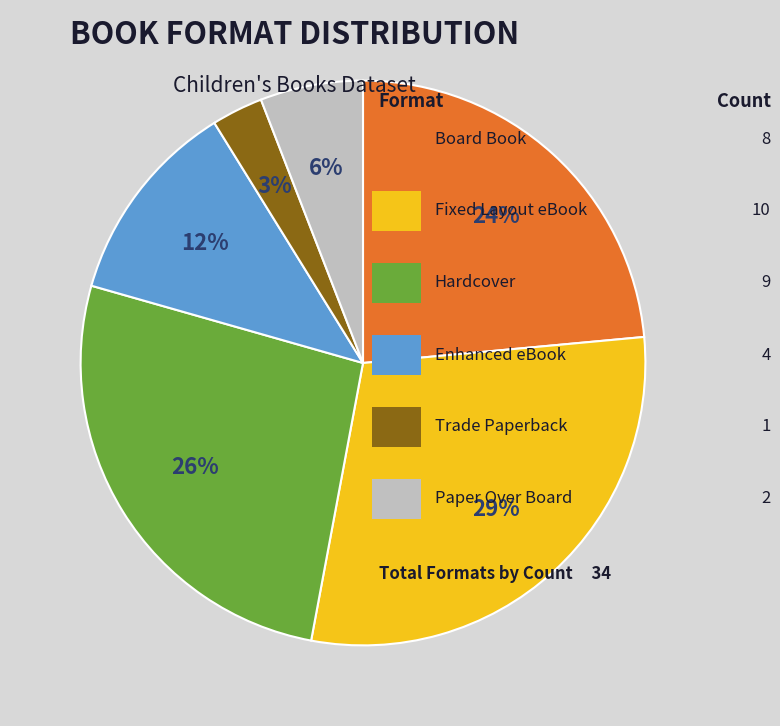

To the nearest percent, what is the difference between the largest and smallest slice percentages?

26%